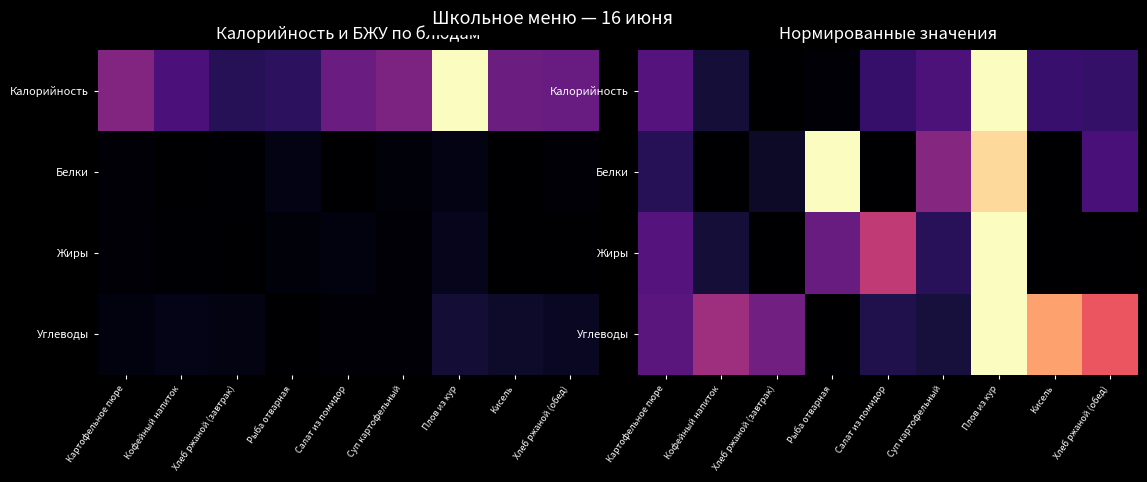

Rank the series at Суп картофельный from highest to lowest value.

Белки, Калорийность, Жиры, Углеводы